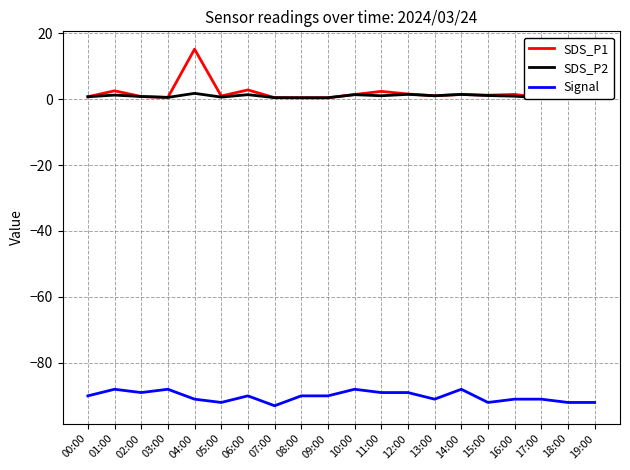

What is the spread (max minus min) of values at 06:00?

92.8